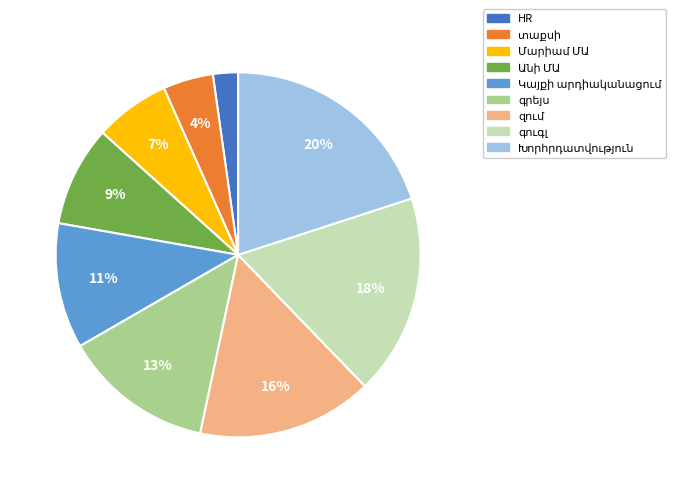

What is the smallest slice in the pie chart?

HR